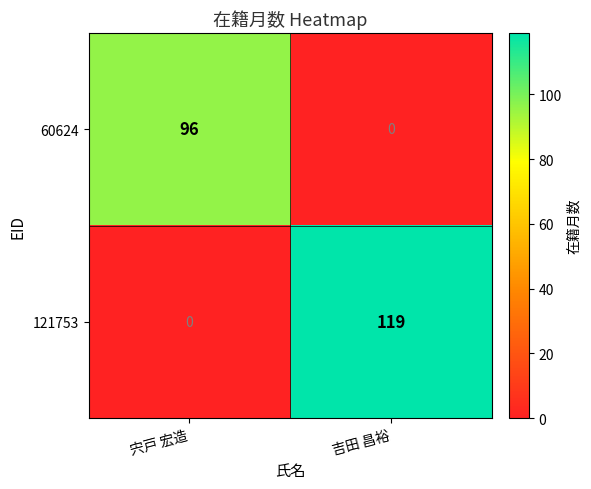

Reading left to right, transcribe all the data shown in this chart.

60624: 宍戸 宏造=96	吉田 昌裕=0
121753: 宍戸 宏造=0	吉田 昌裕=119